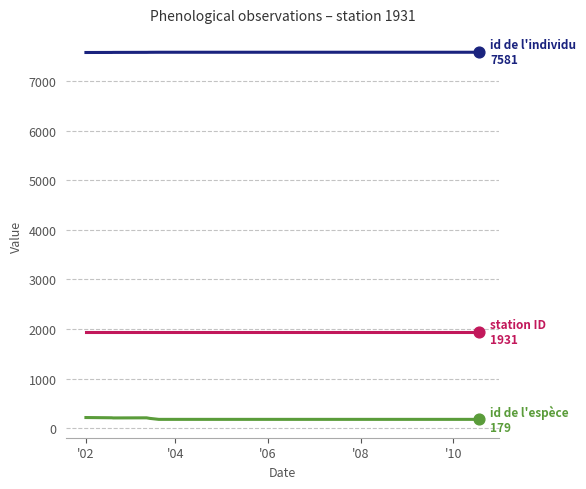

What is the maximum value shown in the chart?

7581